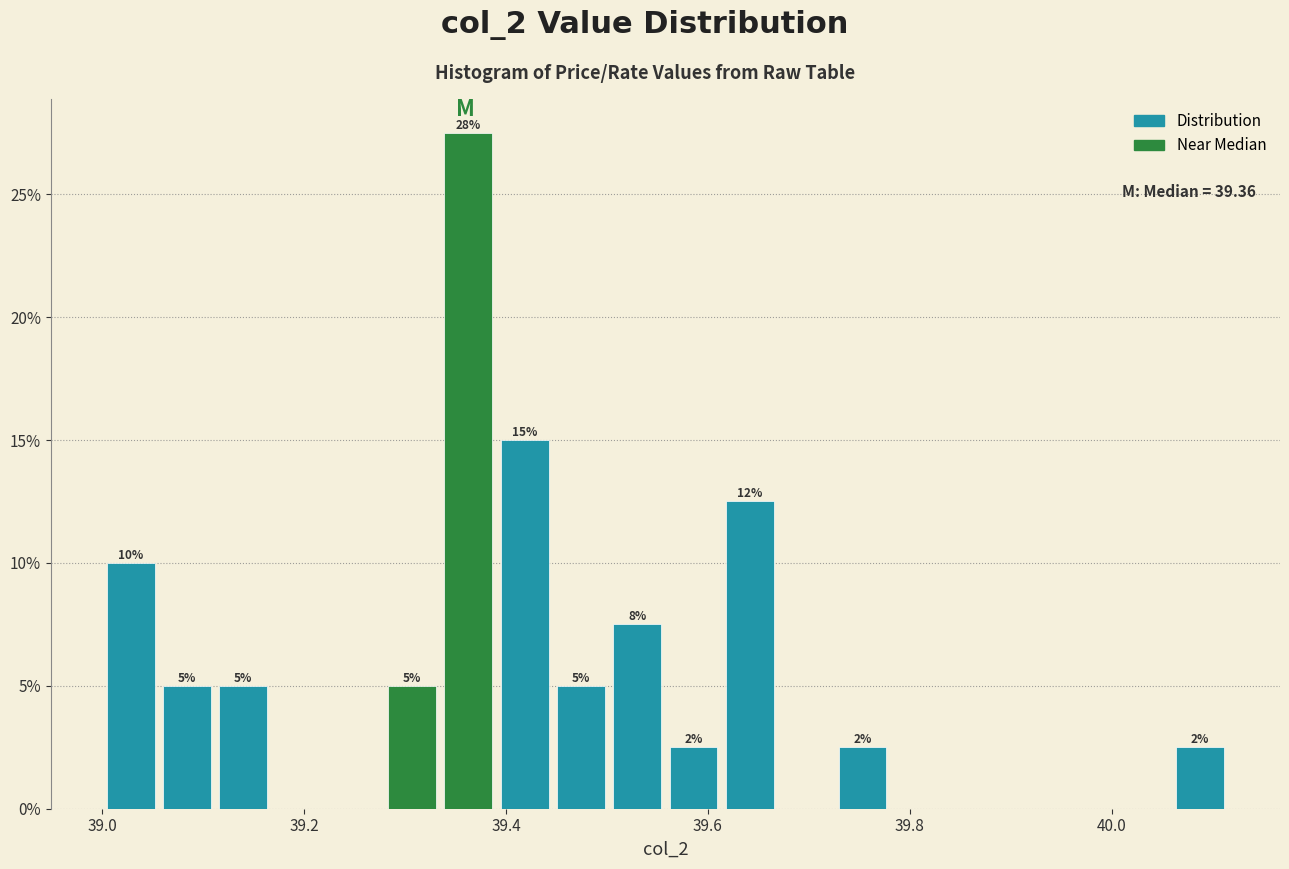

Read against the x-axis, roughly where is the centre of the tallest bar?

39.36